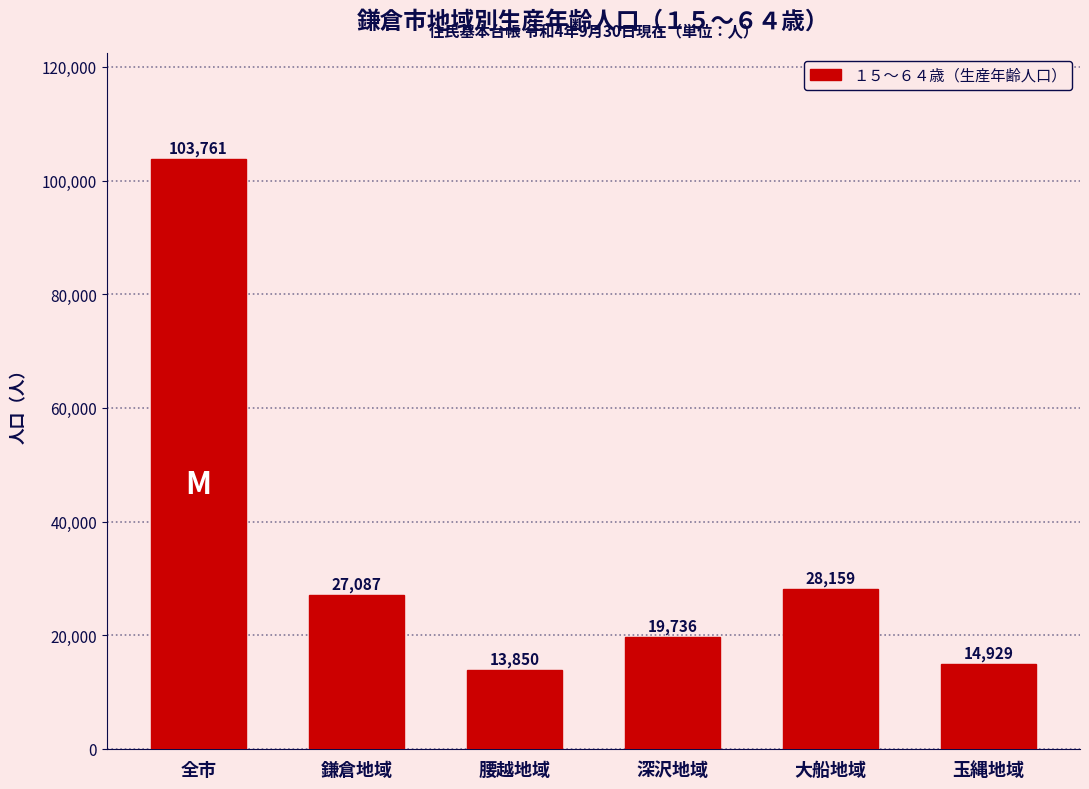

Reading left to right, extract all data points from this chart.

全市=103761	鎌倉地域=27087	腰越地域=13850	深沢地域=19736	大船地域=28159	玉縄地域=14929